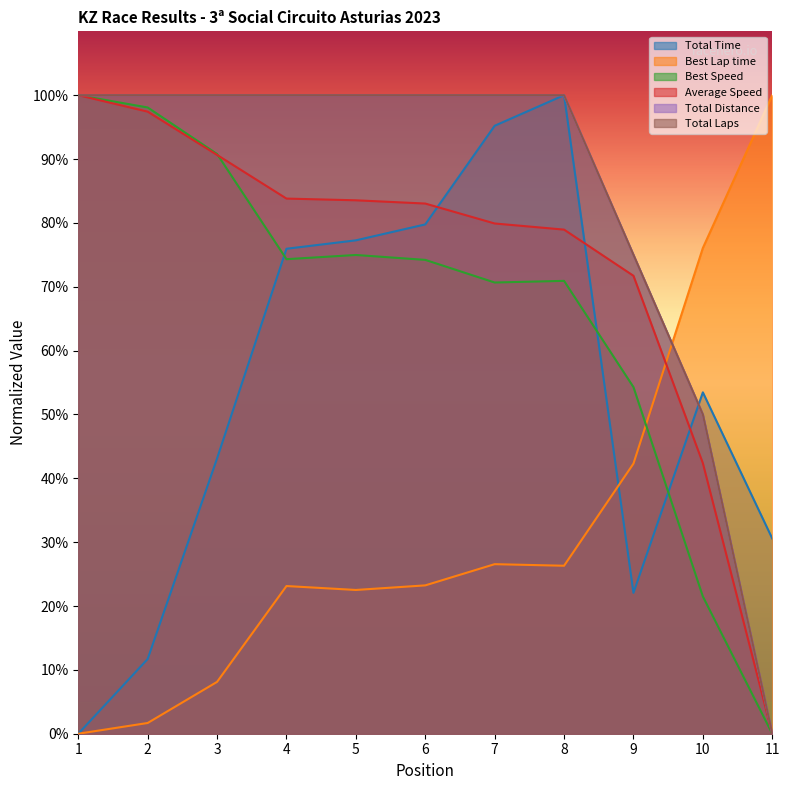

True or false: Total Distance has more than 1 points higher than both neighbors.

False